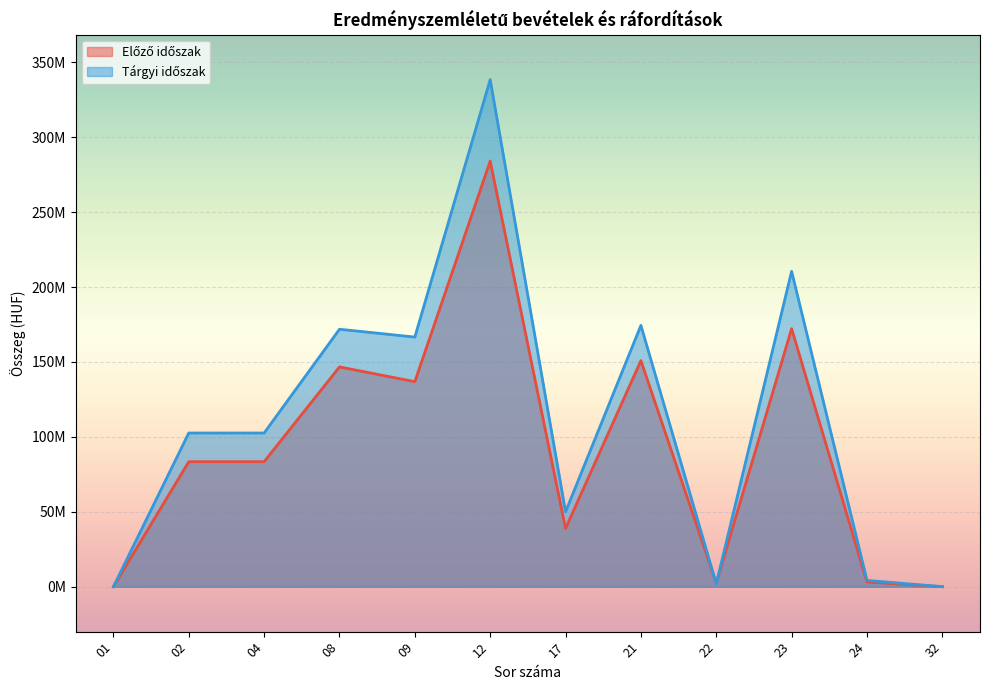

What is the difference between the highest and lowest values at 12?

54371069